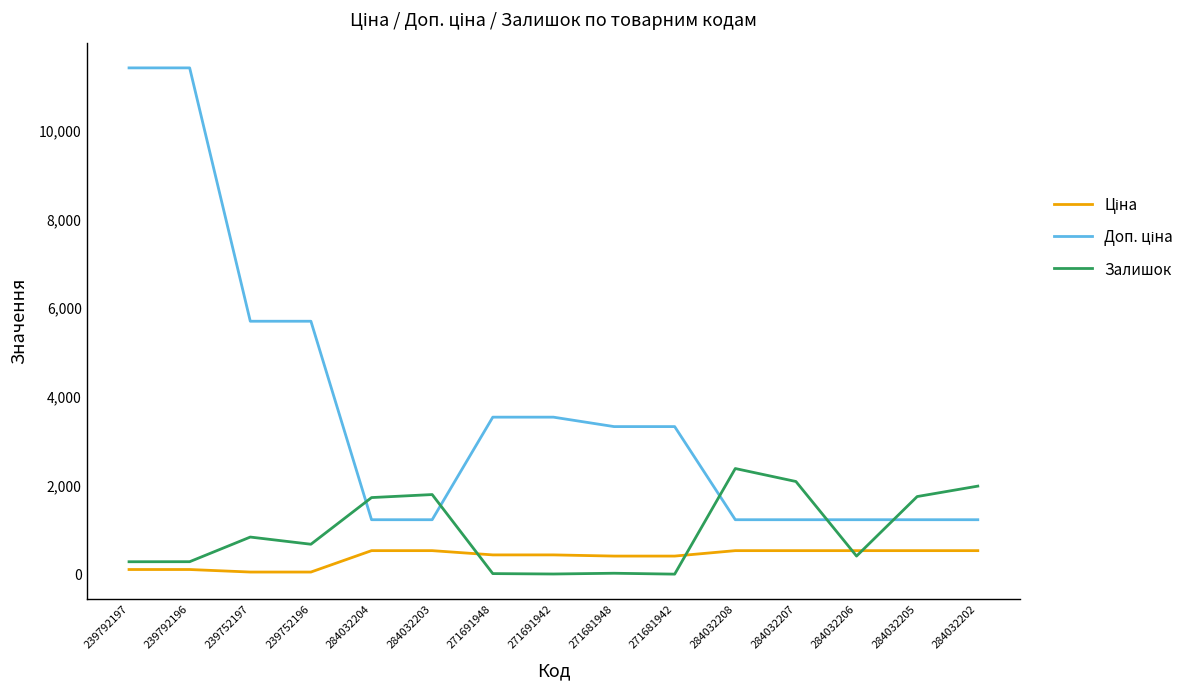

At how many categories does at least one series exceed 7131?

2